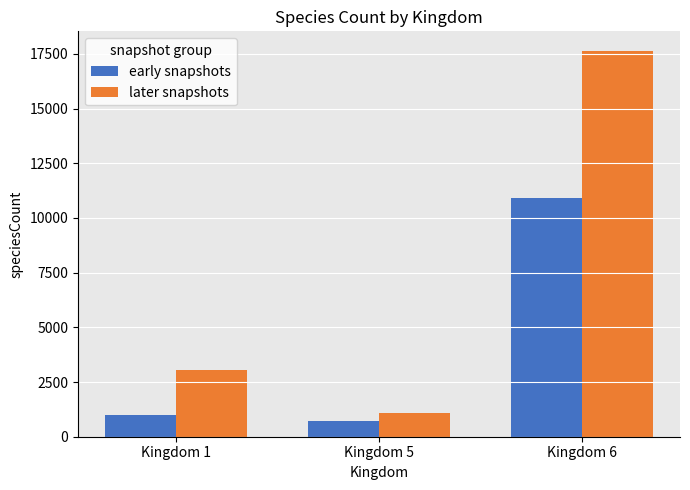

Reading left to right, what are all the values shown in this chart?

early snapshots: Kingdom 1=983	Kingdom 5=726	Kingdom 6=10904
later snapshots: Kingdom 1=3065	Kingdom 5=1107	Kingdom 6=17645